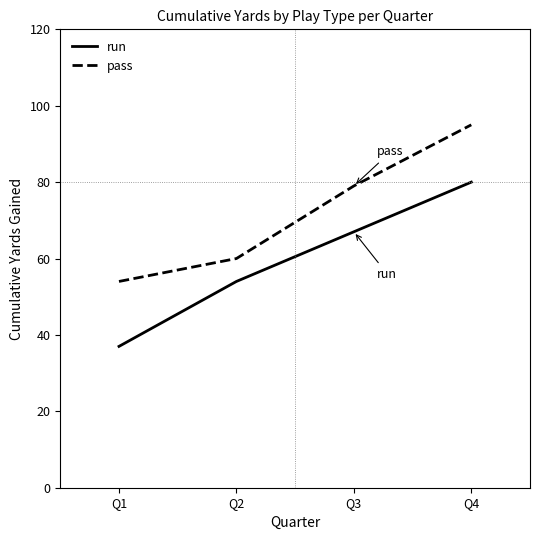

Which series has the largest total across all categories?

pass